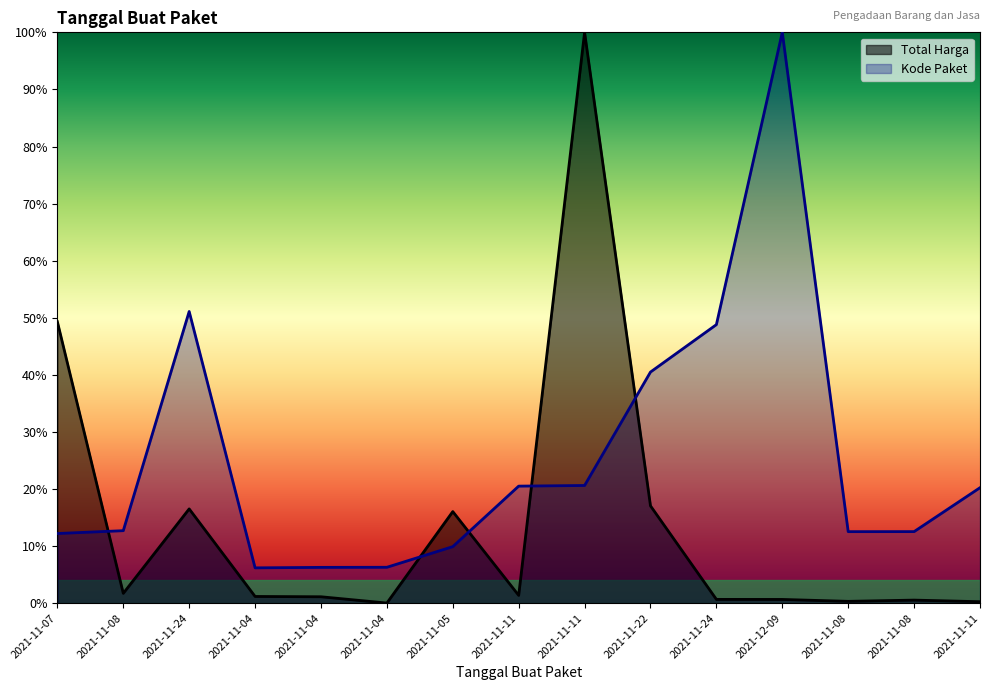

What is the difference between the second highest and second lowest values in the Total Harga series?

0.5